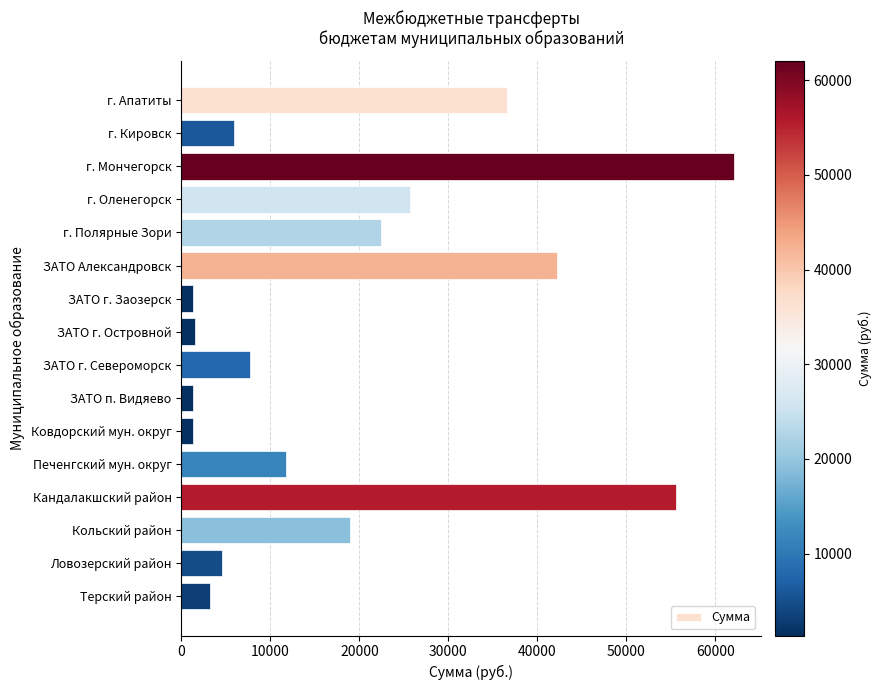

What is the smallest value displayed?

1338